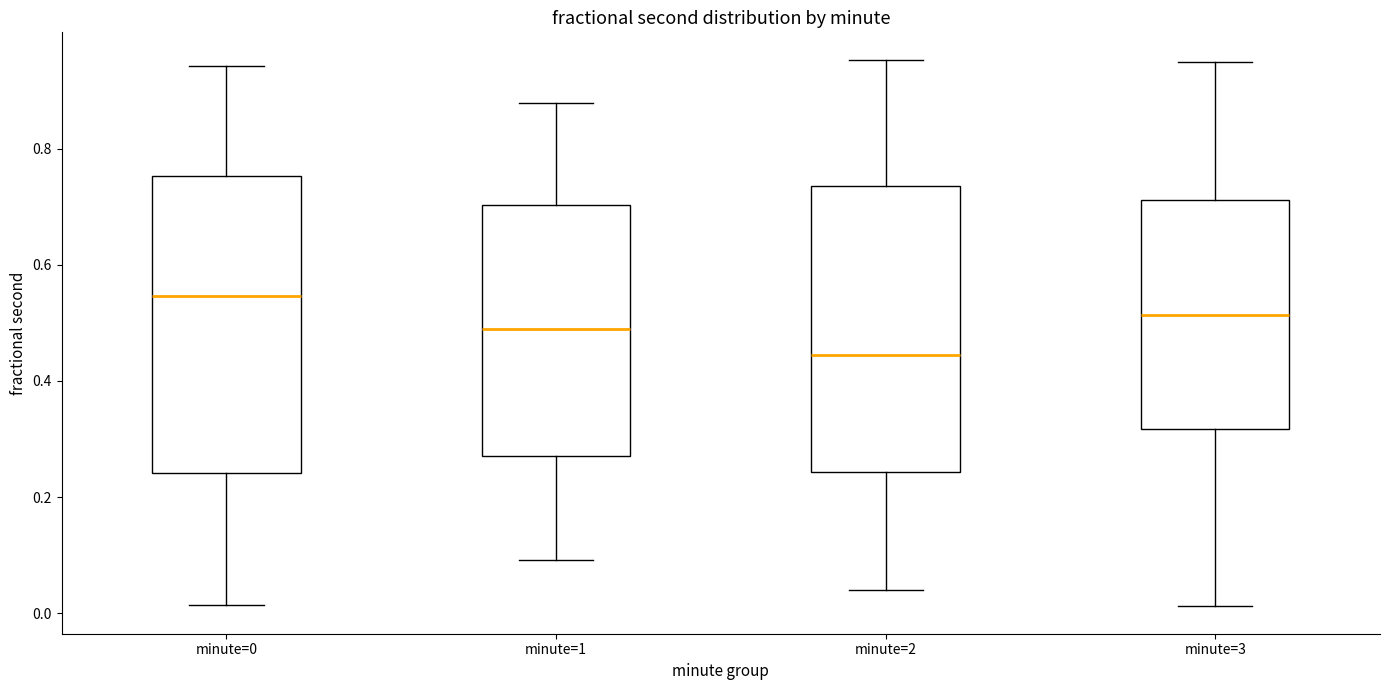

Which box has the lowest median line?

minute=2